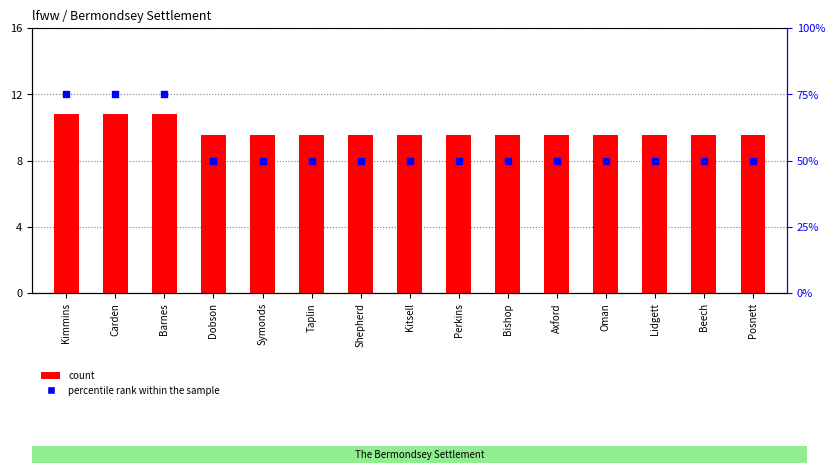

Is the value of percentile rank within the sample at Kitsell greater than the value of count at Symonds?

Yes